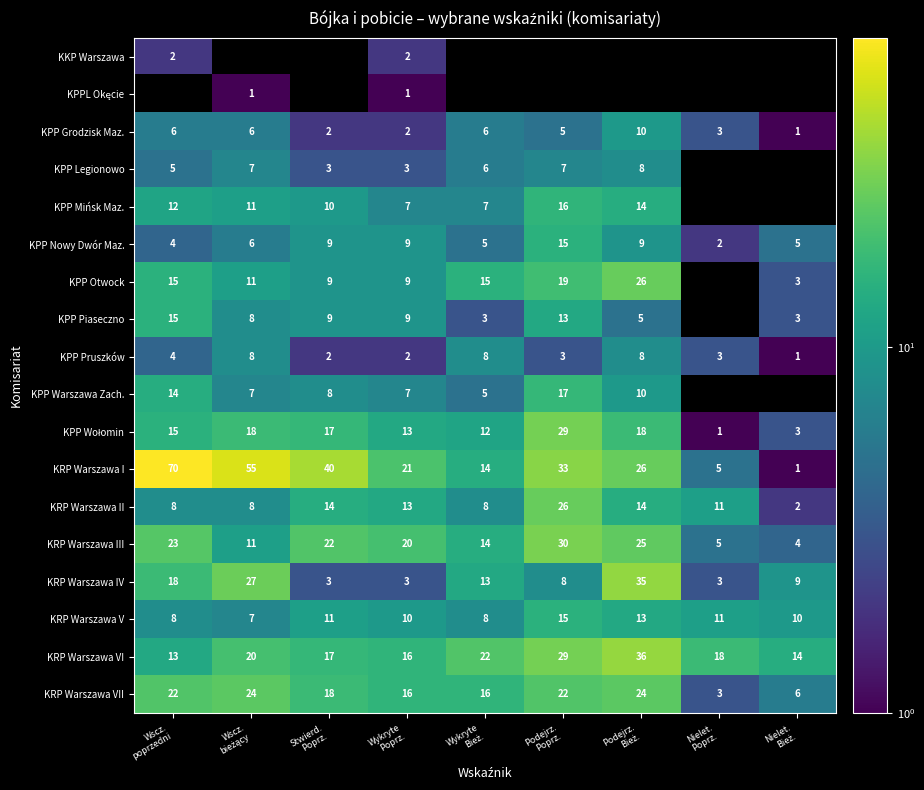

What is the smallest value displayed?

1.0